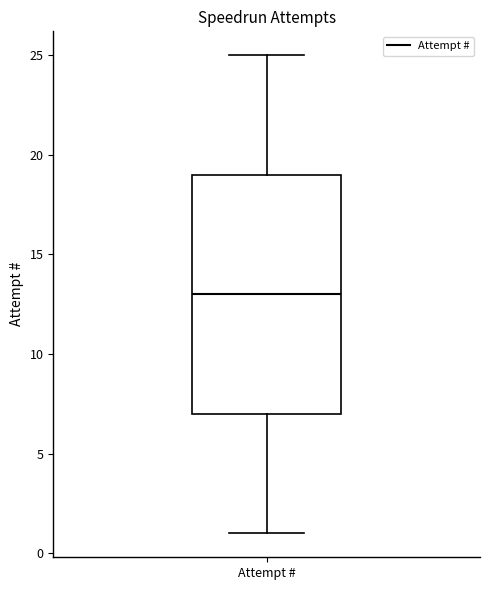

Transcribe this box plot: give where the median line is, the range the box spans, and where the two whiskers end, as read against the y-axis. The values are not printed on the chart, so give them approximately, as read against the axis.

median 13, box 7 to 19, whiskers 1 to 25